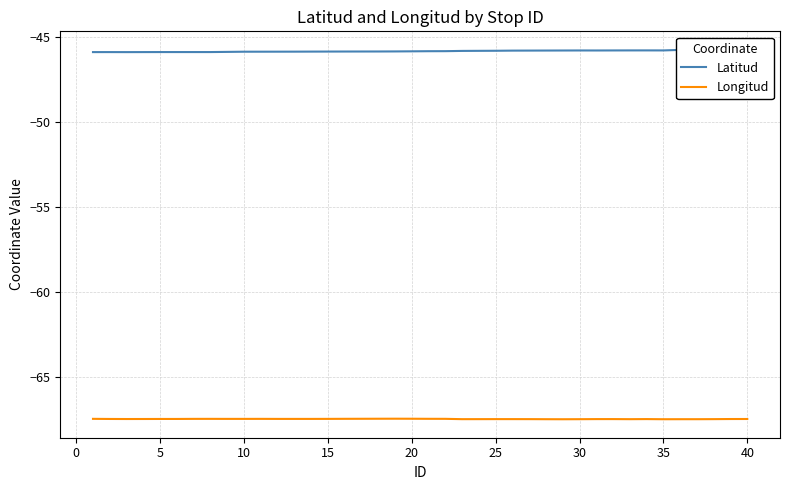

At which category is the sum across all series the highest?

40